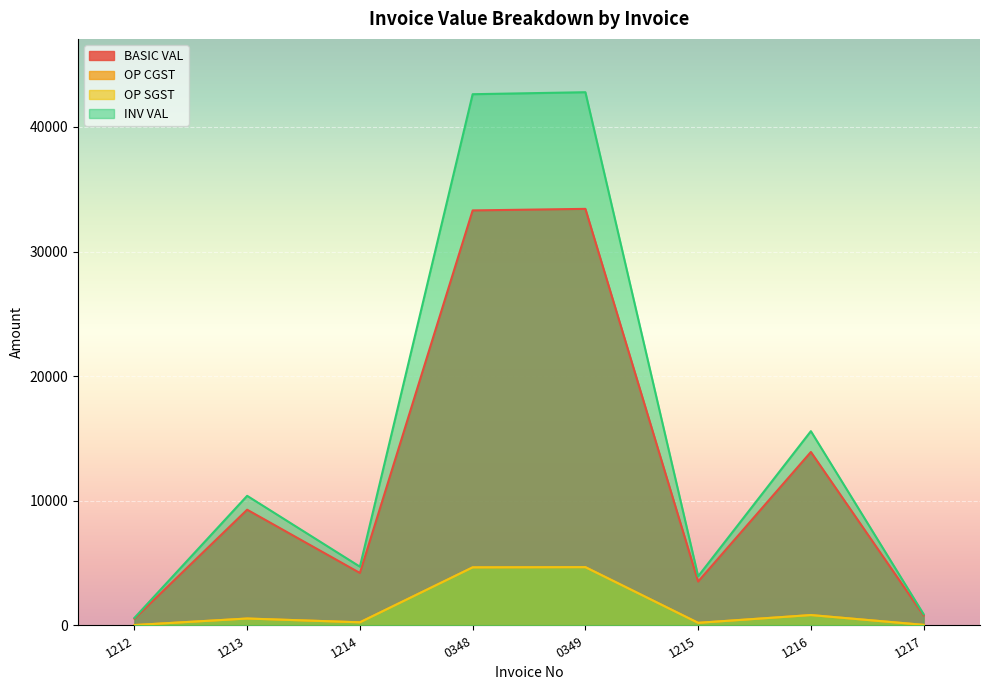

What is the minimum value for BASIC VAL?

540.0